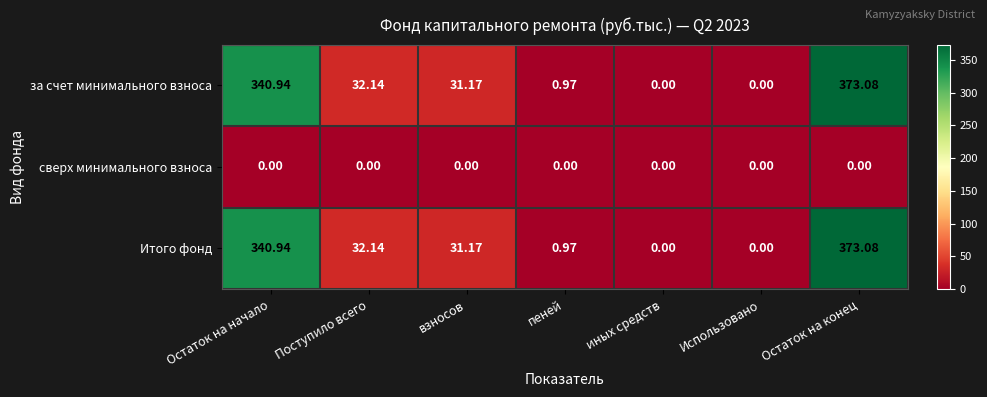

Which category has the highest value in the Итого фонд series?

Остаток на конец